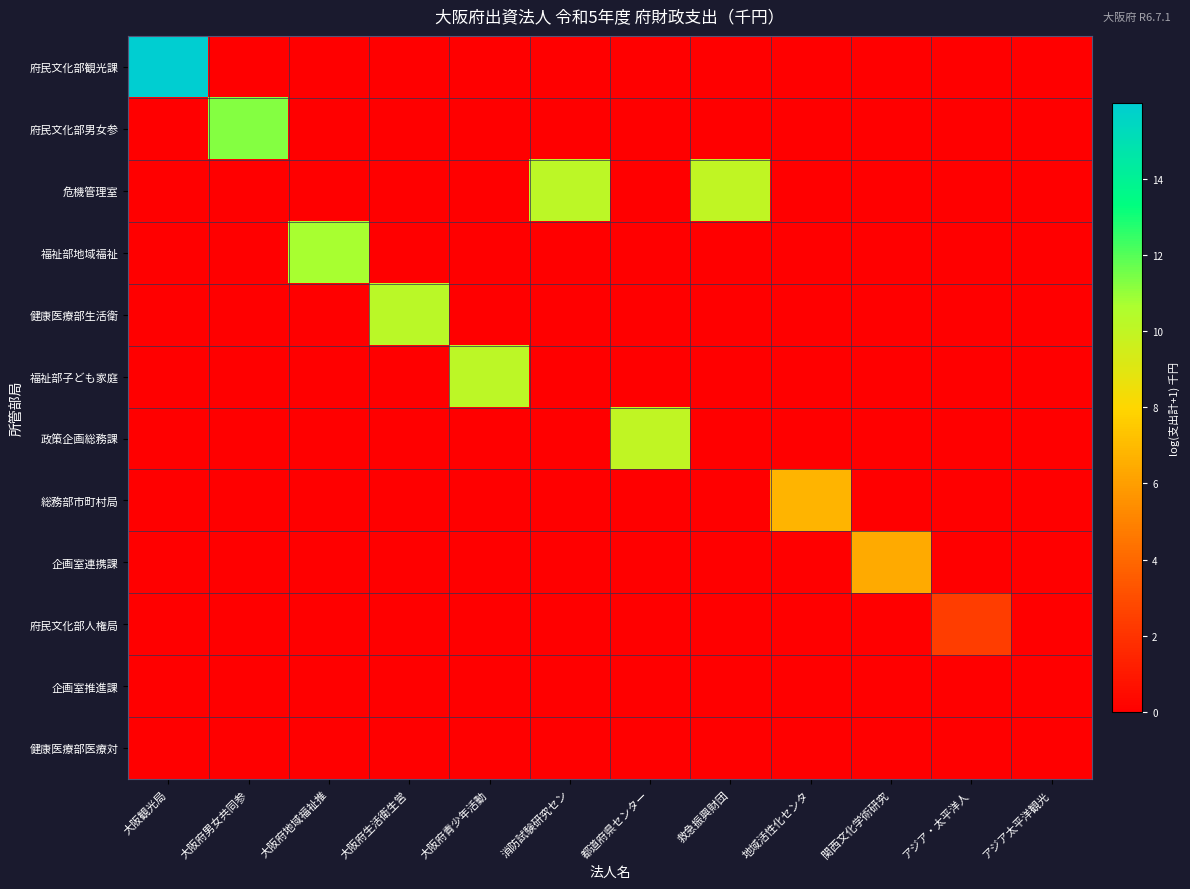

Reading left to right, transcribe all the data shown in this chart.

府民文化部観光課: 大阪観光局=16.0	大阪府男女共同参=0.0	大阪府地域福祉推=0.0	大阪府生活衛生営=0.0	大阪府青少年活動=0.0	消防試験研究セン=0.0	都道府県センター=0.0	救急振興財団=0.0	地域活性化センタ=0.0	関西文化学術研究=0.0	アジア・太平洋人=0.0	アジア太平洋観光=0.0
府民文化部男女参: 大阪観光局=0.0	大阪府男女共同参=11.3	大阪府地域福祉推=0.0	大阪府生活衛生営=0.0	大阪府青少年活動=0.0	消防試験研究セン=0.0	都道府県センター=0.0	救急振興財団=0.0	地域活性化センタ=0.0	関西文化学術研究=0.0	アジア・太平洋人=0.0	アジア太平洋観光=0.0
危機管理室: 大阪観光局=0.0	大阪府男女共同参=0.0	大阪府地域福祉推=0.0	大阪府生活衛生営=0.0	大阪府青少年活動=0.0	消防試験研究セン=10.1	都道府県センター=0.0	救急振興財団=10.0	地域活性化センタ=0.0	関西文化学術研究=0.0	アジア・太平洋人=0.0	アジア太平洋観光=0.0
福祉部地域福祉: 大阪観光局=0.0	大阪府男女共同参=0.0	大阪府地域福祉推=10.7	大阪府生活衛生営=0.0	大阪府青少年活動=0.0	消防試験研究セン=0.0	都道府県センター=0.0	救急振興財団=0.0	地域活性化センタ=0.0	関西文化学術研究=0.0	アジア・太平洋人=0.0	アジア太平洋観光=0.0
健康医療部生活衛: 大阪観光局=0.0	大阪府男女共同参=0.0	大阪府地域福祉推=0.0	大阪府生活衛生営=10.2	大阪府青少年活動=0.0	消防試験研究セン=0.0	都道府県センター=0.0	救急振興財団=0.0	地域活性化センタ=0.0	関西文化学術研究=0.0	アジア・太平洋人=0.0	アジア太平洋観光=0.0
福祉部子ども家庭: 大阪観光局=0.0	大阪府男女共同参=0.0	大阪府地域福祉推=0.0	大阪府生活衛生営=0.0	大阪府青少年活動=10.2	消防試験研究セン=0.0	都道府県センター=0.0	救急振興財団=0.0	地域活性化センタ=0.0	関西文化学術研究=0.0	アジア・太平洋人=0.0	アジア太平洋観光=0.0
政策企画総務課: 大阪観光局=0.0	大阪府男女共同参=0.0	大阪府地域福祉推=0.0	大阪府生活衛生営=0.0	大阪府青少年活動=0.0	消防試験研究セン=0.0	都道府県センター=10.0	救急振興財団=0.0	地域活性化センタ=0.0	関西文化学術研究=0.0	アジア・太平洋人=0.0	アジア太平洋観光=0.0
総務部市町村局: 大阪観光局=0.0	大阪府男女共同参=0.0	大阪府地域福祉推=0.0	大阪府生活衛生営=0.0	大阪府青少年活動=0.0	消防試験研究セン=0.0	都道府県センター=0.0	救急振興財団=0.0	地域活性化センタ=6.8	関西文化学術研究=0.0	アジア・太平洋人=0.0	アジア太平洋観光=0.0
企画室連携課: 大阪観光局=0.0	大阪府男女共同参=0.0	大阪府地域福祉推=0.0	大阪府生活衛生営=0.0	大阪府青少年活動=0.0	消防試験研究セン=0.0	都道府県センター=0.0	救急振興財団=0.0	地域活性化センタ=0.0	関西文化学術研究=6.4	アジア・太平洋人=0.0	アジア太平洋観光=0.0
府民文化部人権局: 大阪観光局=0.0	大阪府男女共同参=0.0	大阪府地域福祉推=0.0	大阪府生活衛生営=0.0	大阪府青少年活動=0.0	消防試験研究セン=0.0	都道府県センター=0.0	救急振興財団=0.0	地域活性化センタ=0.0	関西文化学術研究=0.0	アジア・太平洋人=2.4	アジア太平洋観光=0.0
企画室推進課: 大阪観光局=0.0	大阪府男女共同参=0.0	大阪府地域福祉推=0.0	大阪府生活衛生営=0.0	大阪府青少年活動=0.0	消防試験研究セン=0.0	都道府県センター=0.0	救急振興財団=0.0	地域活性化センタ=0.0	関西文化学術研究=0.0	アジア・太平洋人=0.0	アジア太平洋観光=0.0
健康医療部医療対: 大阪観光局=0.0	大阪府男女共同参=0.0	大阪府地域福祉推=0.0	大阪府生活衛生営=0.0	大阪府青少年活動=0.0	消防試験研究セン=0.0	都道府県センター=0.0	救急振興財団=0.0	地域活性化センタ=0.0	関西文化学術研究=0.0	アジア・太平洋人=0.0	アジア太平洋観光=0.0